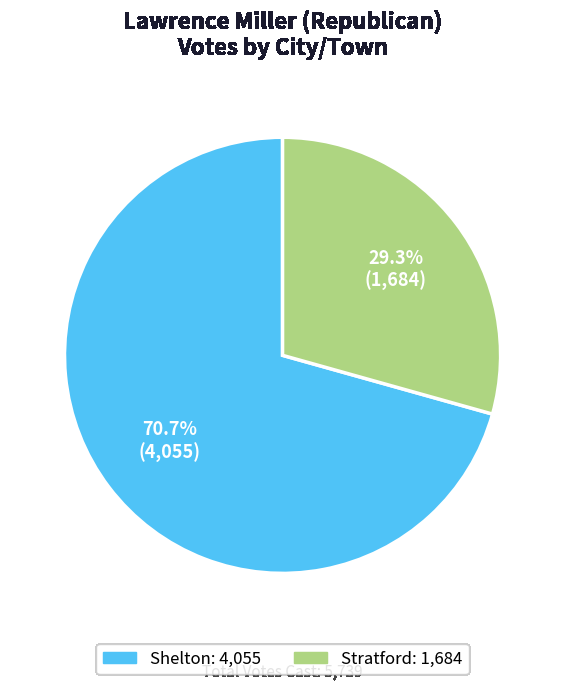

How many segments does this pie chart have?

2